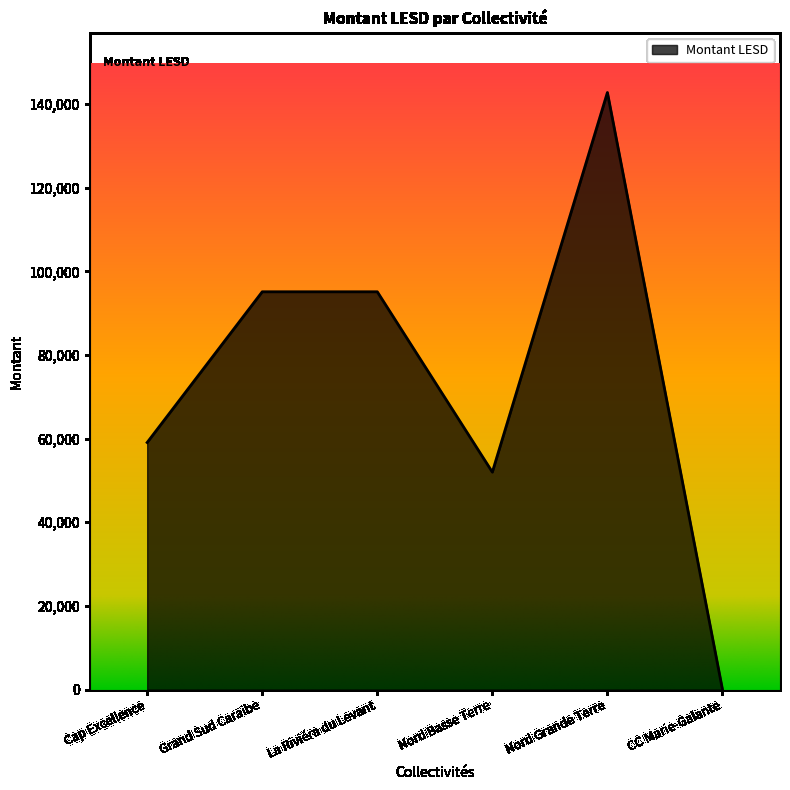

What is the average value?

74002